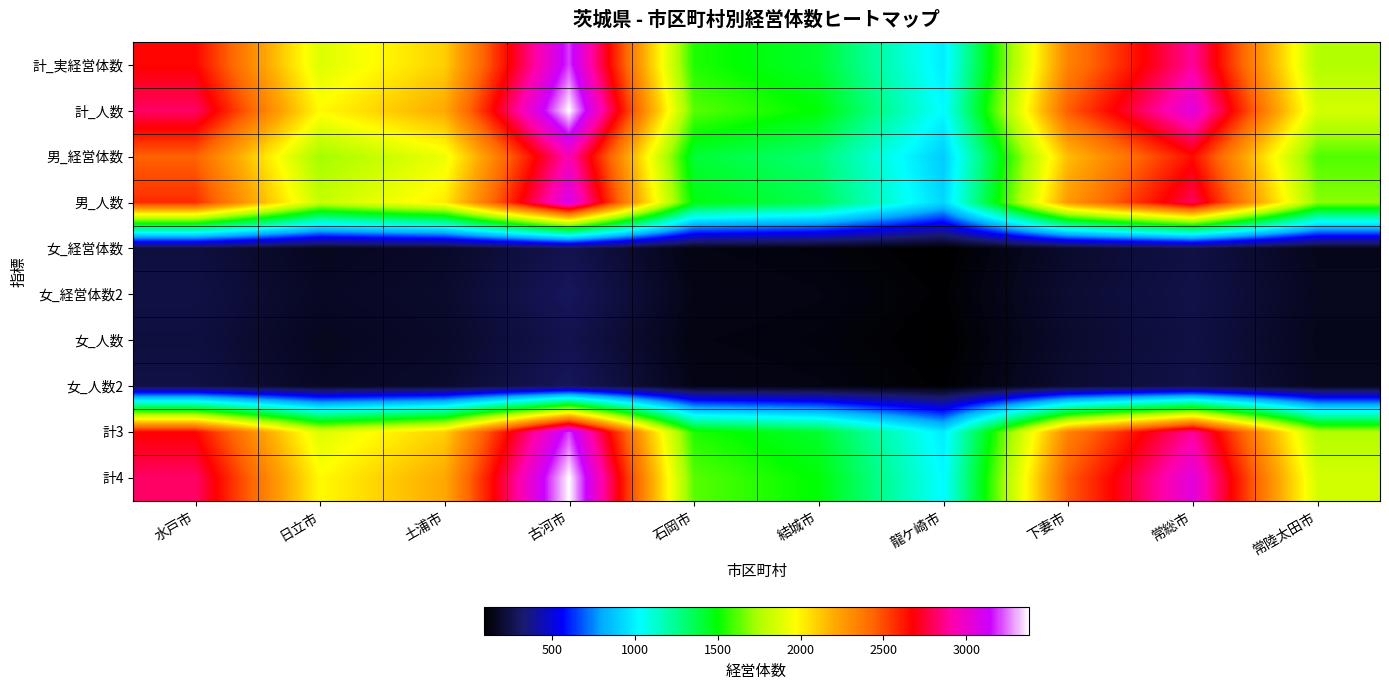

What is the spread (max minus min) of values at 常総市?

2810